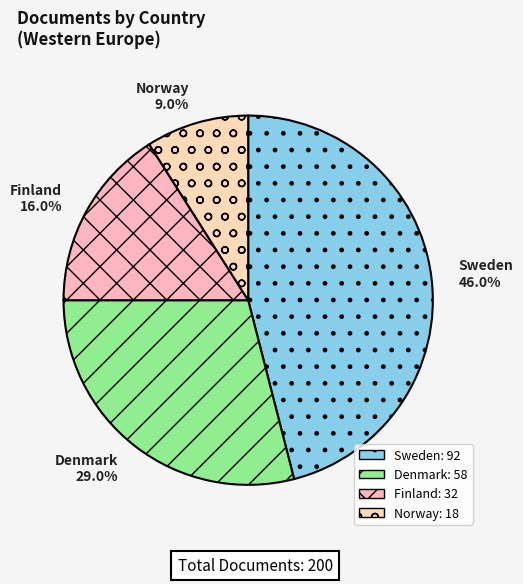

To the nearest percent, what portion does Norway represent?

9%